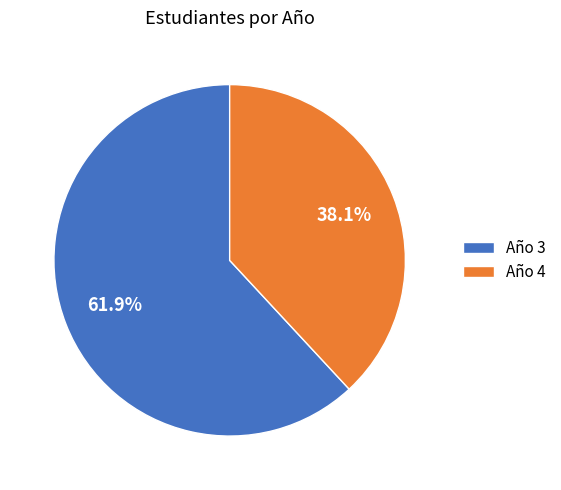

Which has a higher value, Año 4 or Año 3?

Año 3